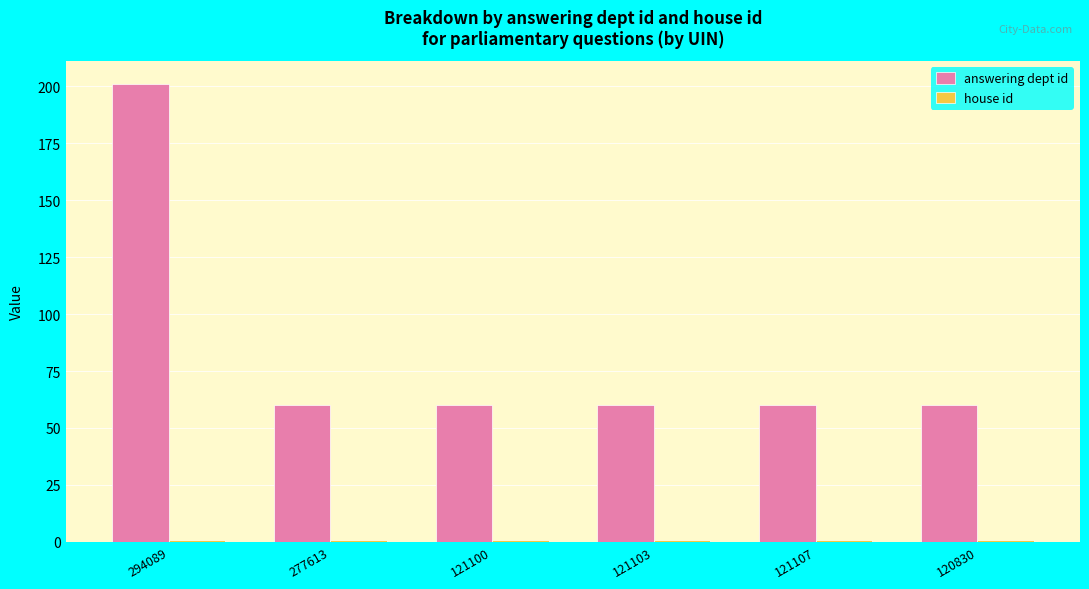

What is the label of the 5th bar from the right?

277613